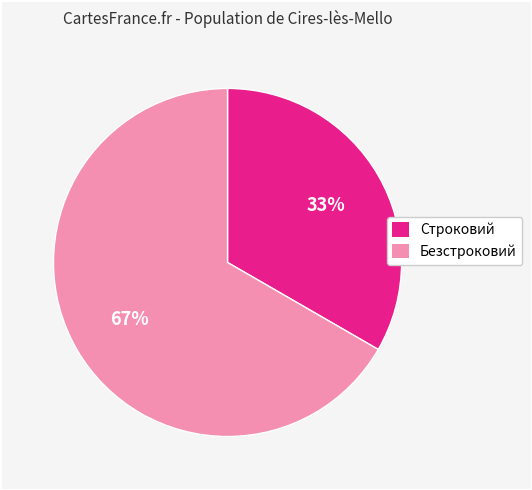

Is it true that Безстроковий is 67% of the pie?

True